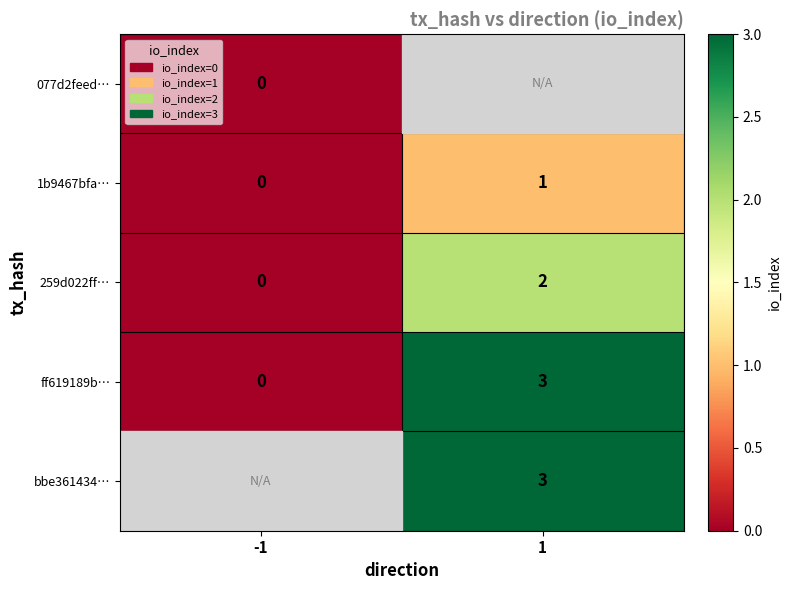

Rank the categories by ff619189b… value from lowest to highest.

-1, 1